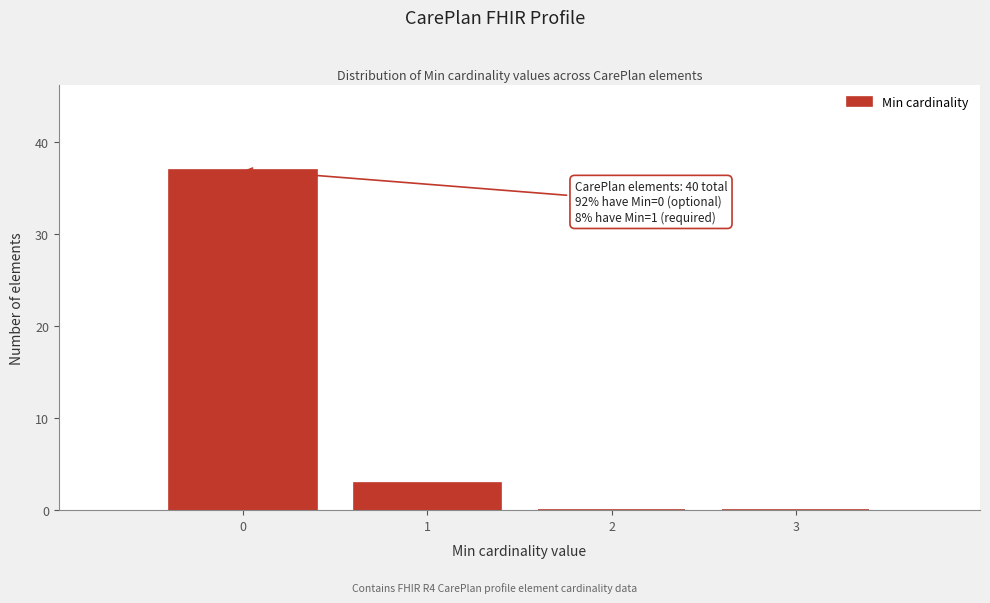

Over which range of the x-axis is the bar tallest?

-0.5 to 0.5